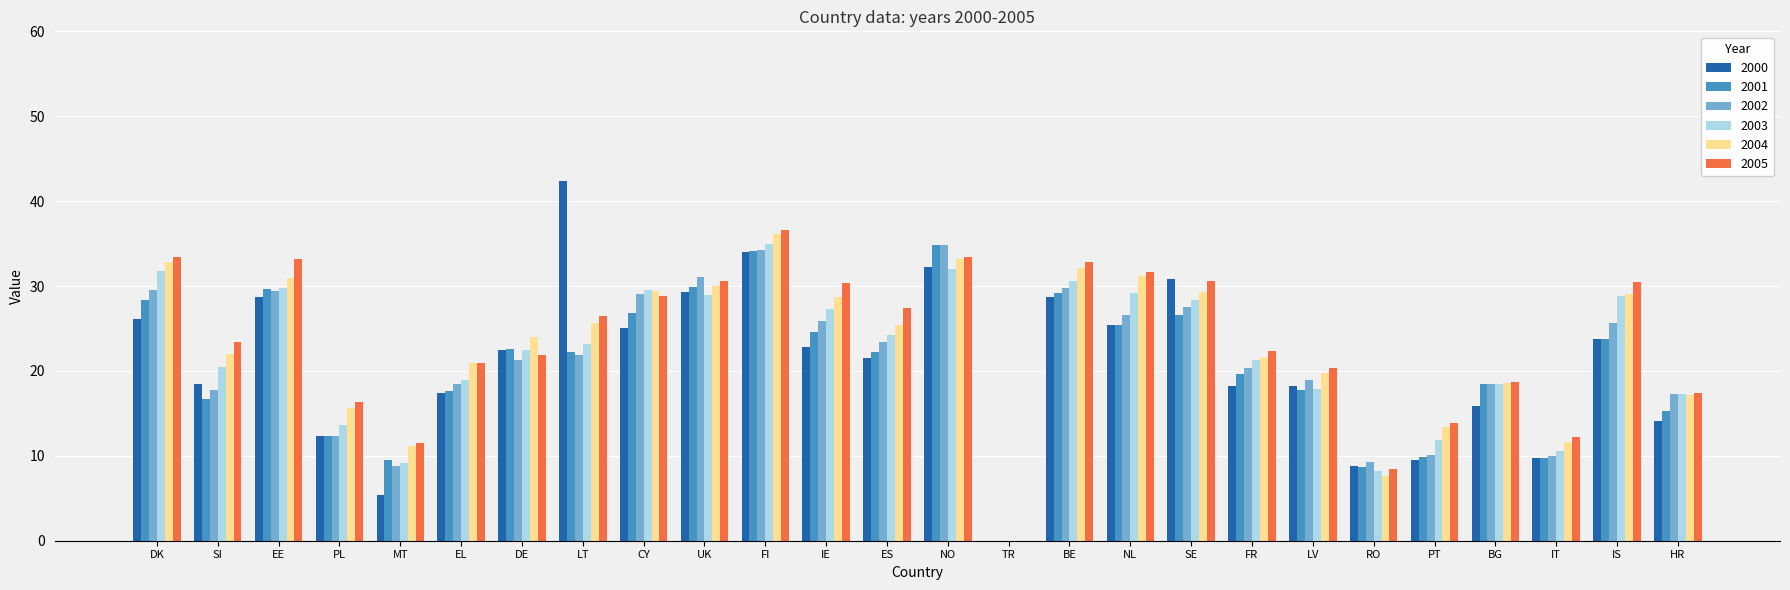

The value of 2005 at PL is 16.3. True or false?

True